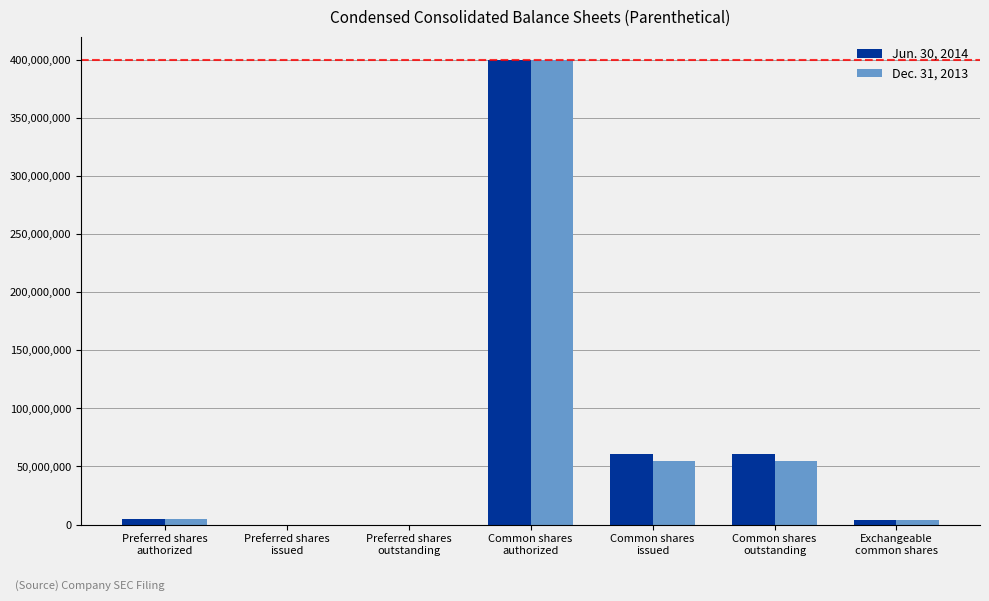

At which category is the sum across all series the highest?

Common shares
authorized